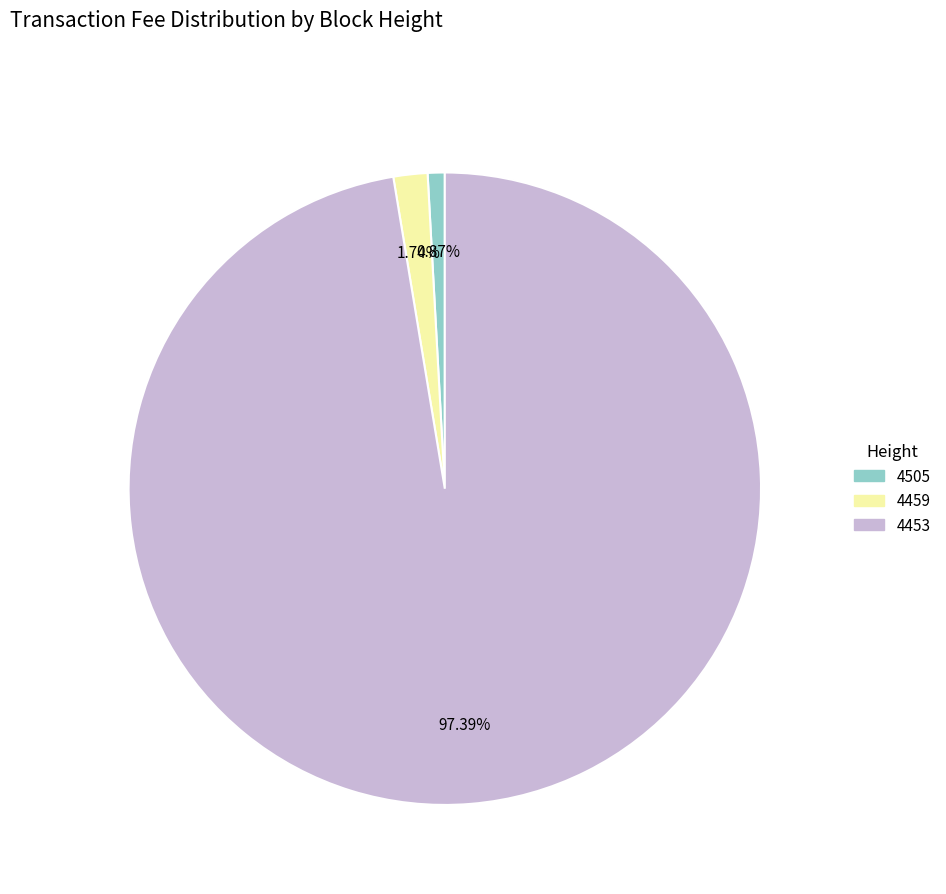

To the nearest percent, what is the combined percentage of 4453 and 4459?

99%